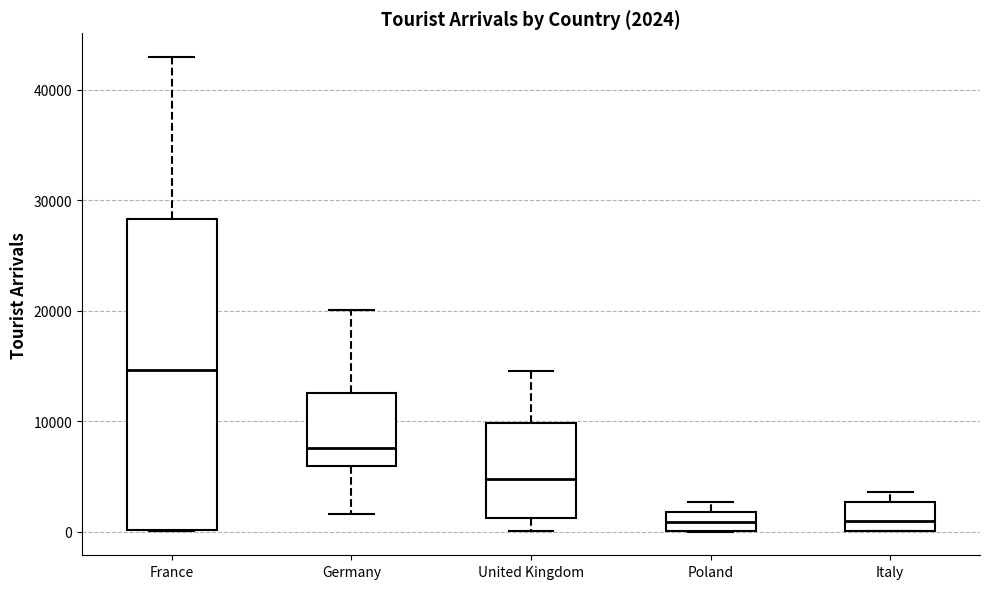

Comparing the boxes themselves (not the whiskers), which one is the tallest?

France